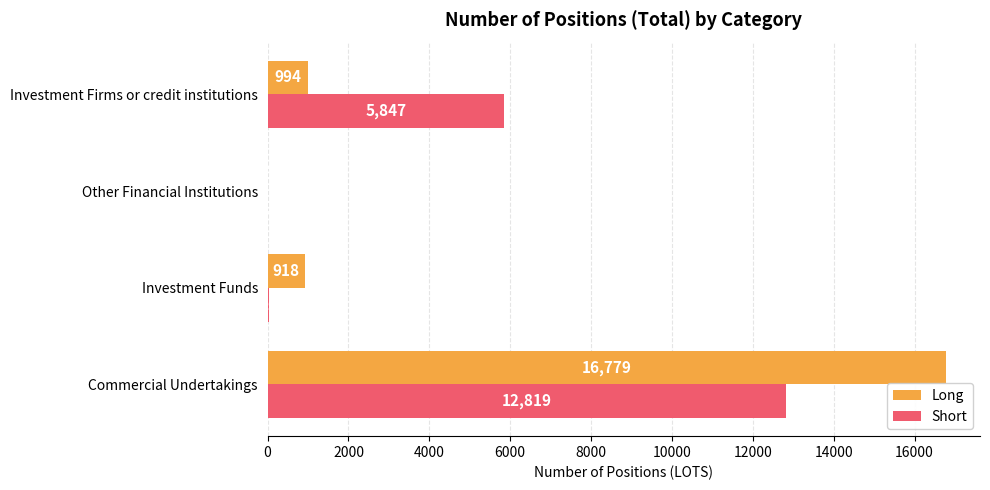

The Short series shows 26 at Investment Funds. True or false?

True